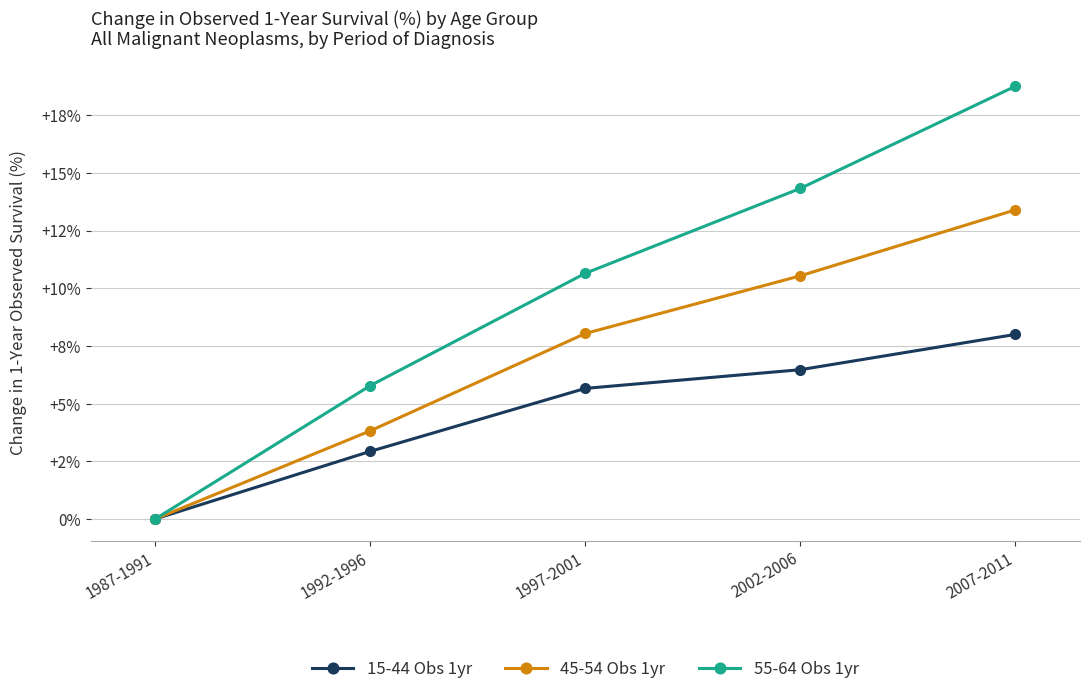

List the series in order of their overall mean, highest first.

55-64 Obs 1yr, 45-54 Obs 1yr, 15-44 Obs 1yr